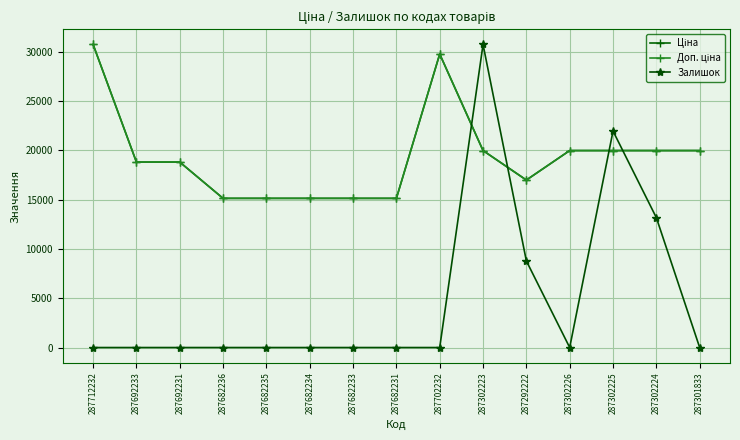

Does the chart have visible grid lines?

Yes